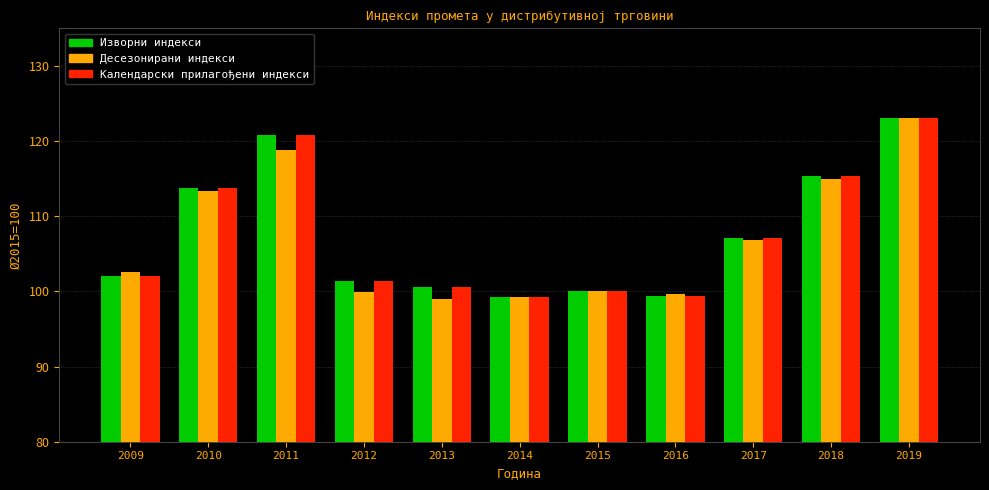

What is the difference between the second highest and minimum values in the Календарски прилагођени индекси series?

21.5